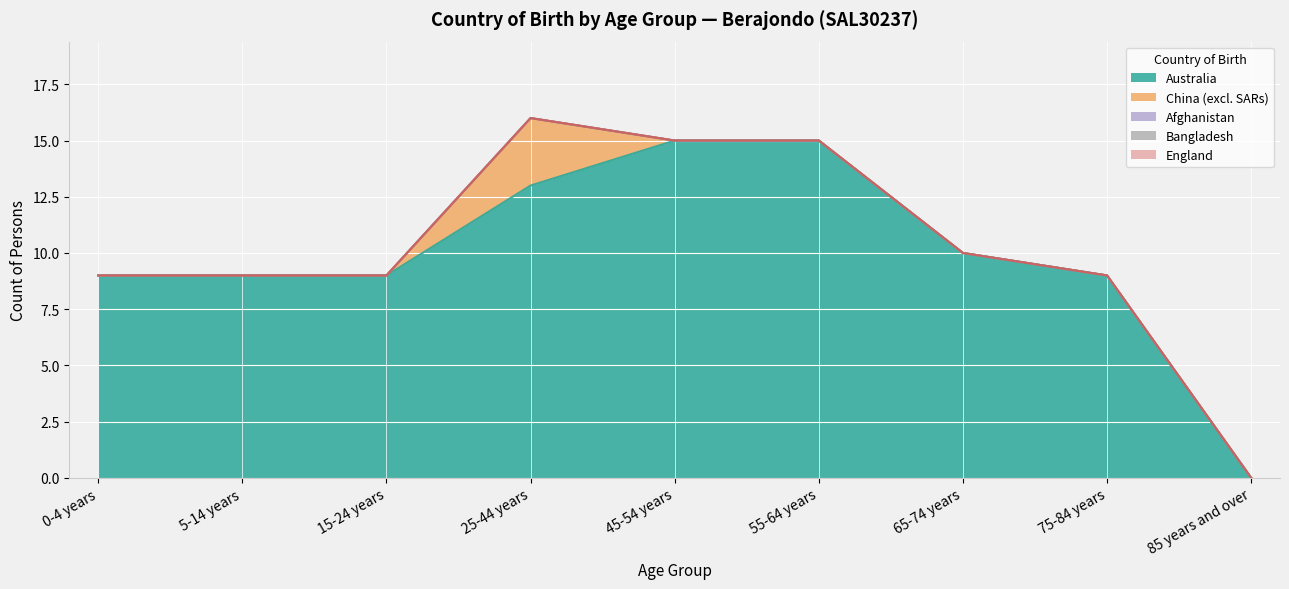

At which label is Australia closest to 7?

0-4 years